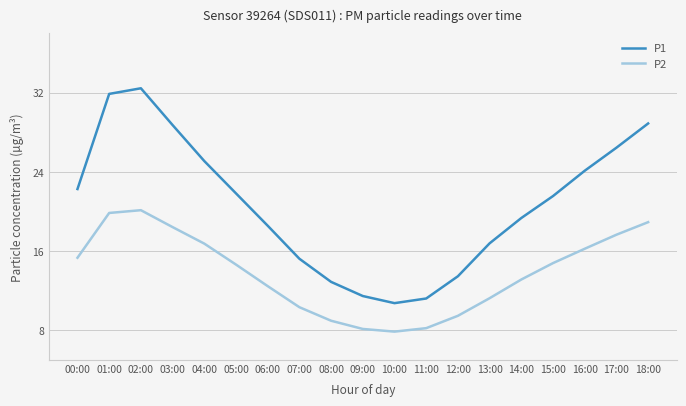

Which series has the widest spread of values?

P1